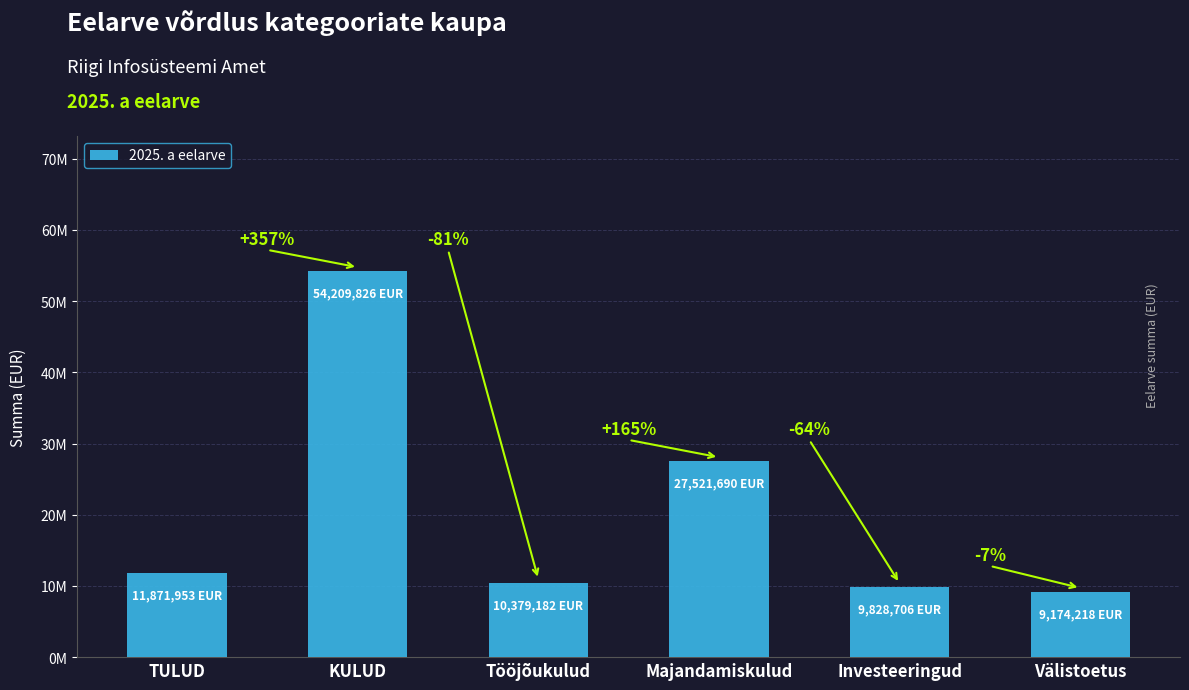

What is the average value?

20497596